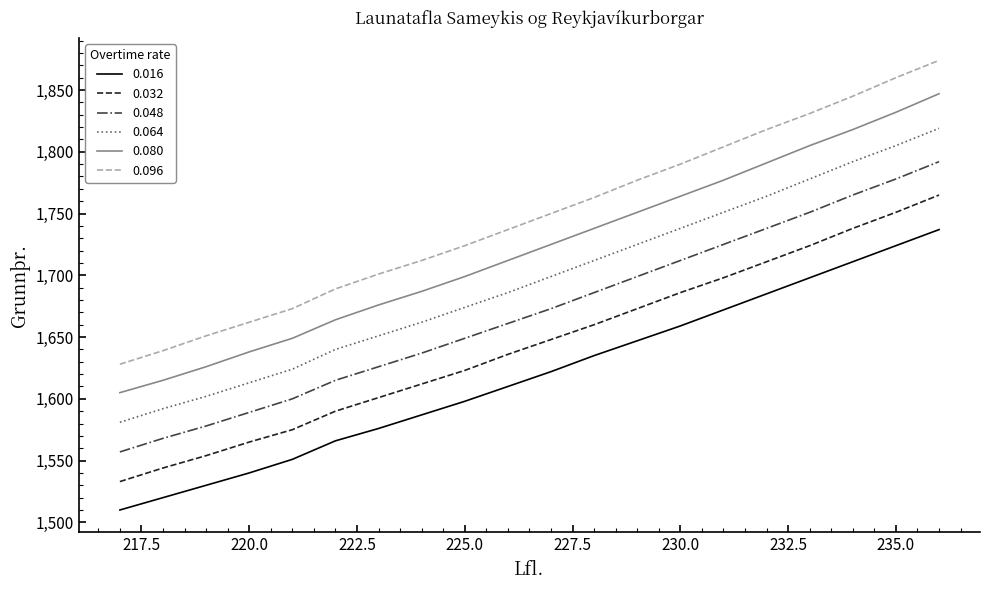

List the series in order of their peak value, highest first.

0.096, 0.080, 0.064, 0.048, 0.032, 0.016